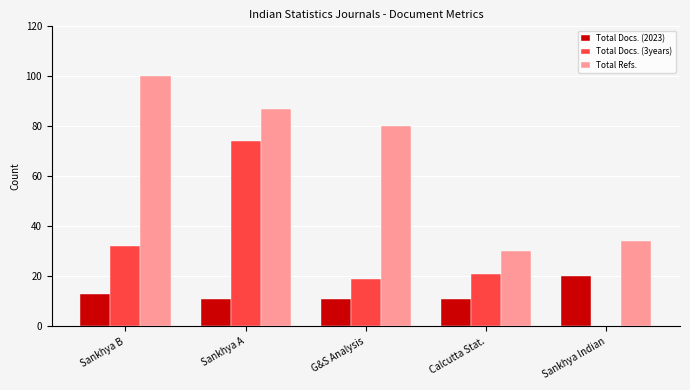

What is the sum of the Total Refs. values at Sankhya Indian and G&S Analysis?

114